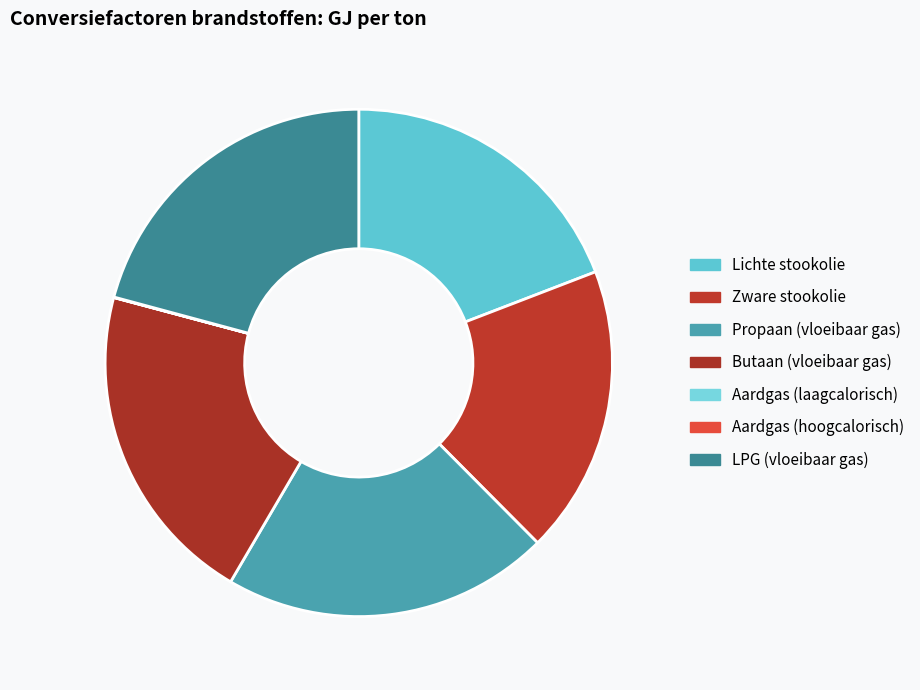

Which slice is the largest?

Propaan (vloeibaar gas)